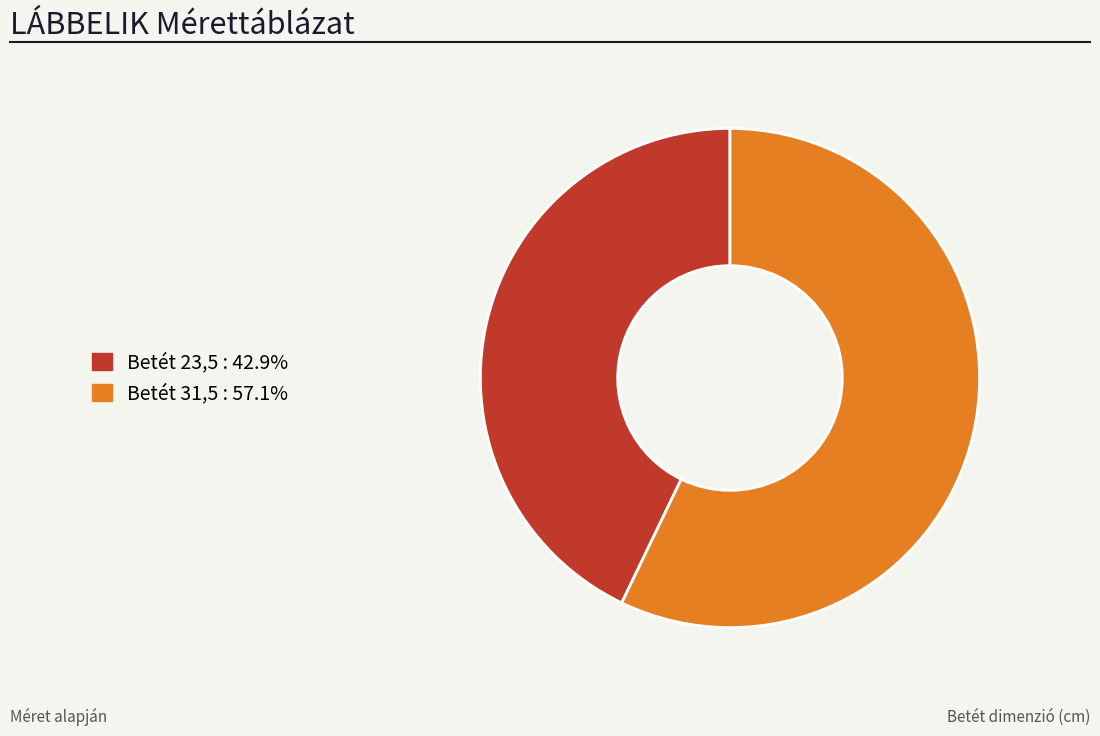

Is there any slice that represents more than half of the pie?

Yes